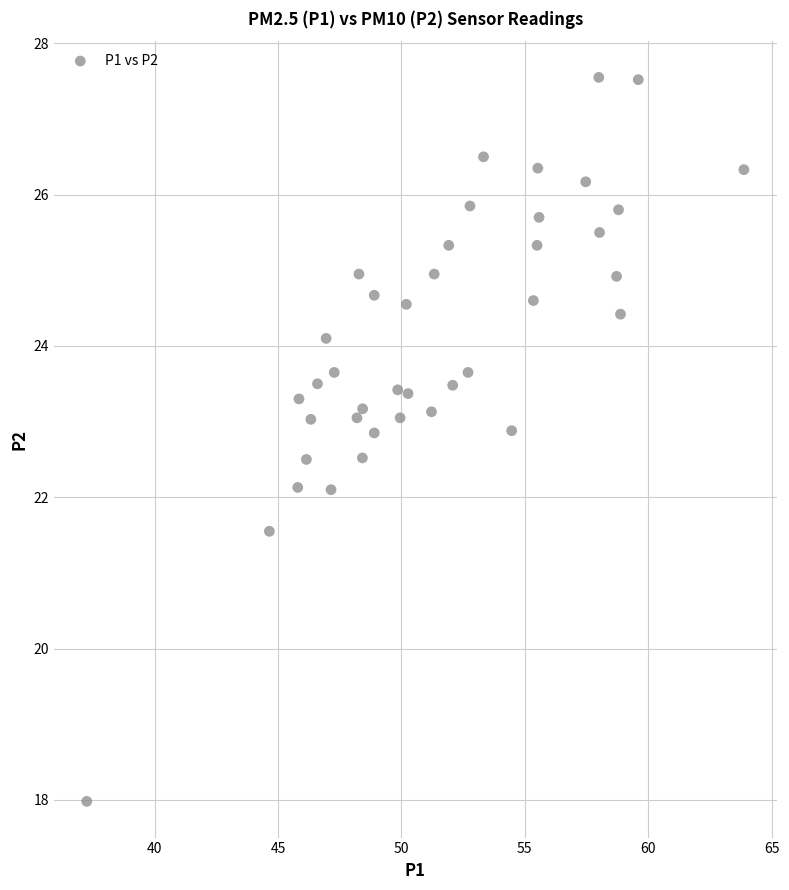

What is the range of X values (max minus min)?

26.6